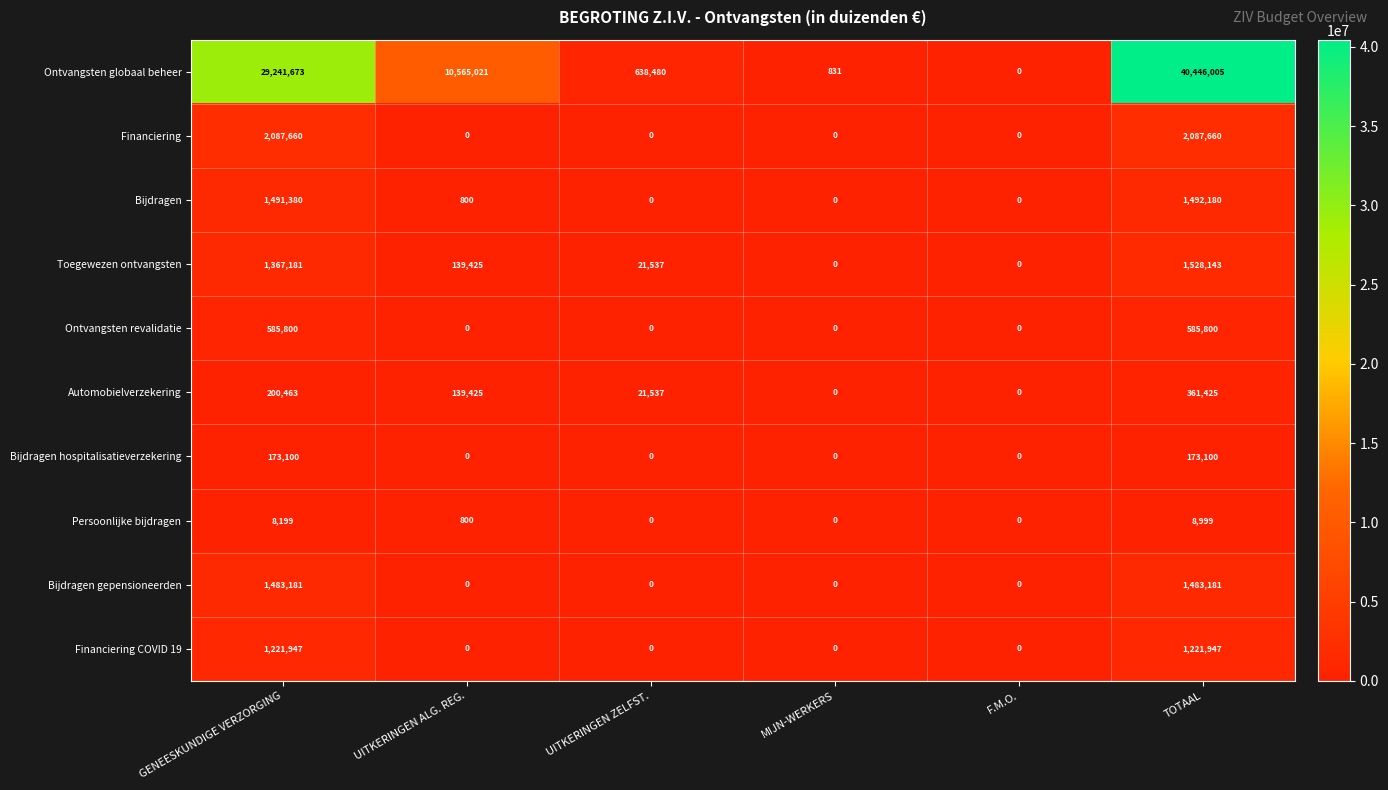

What is the difference between the maximum and second lowest values in the Financiering COVID 19 series?

1221947